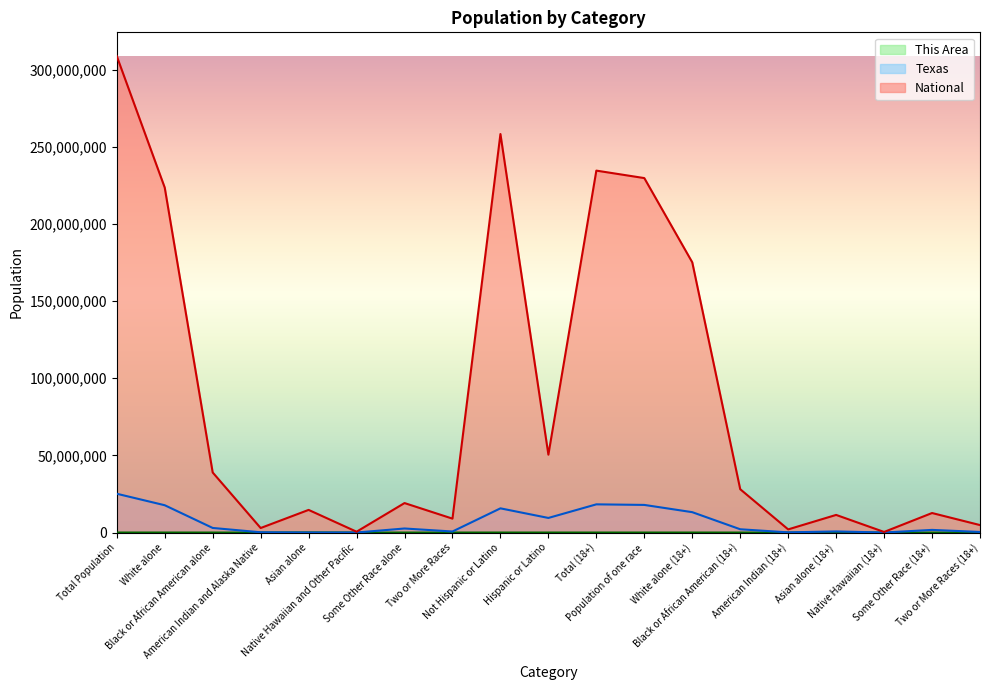

Read the This Area value at Population of one race.

7543